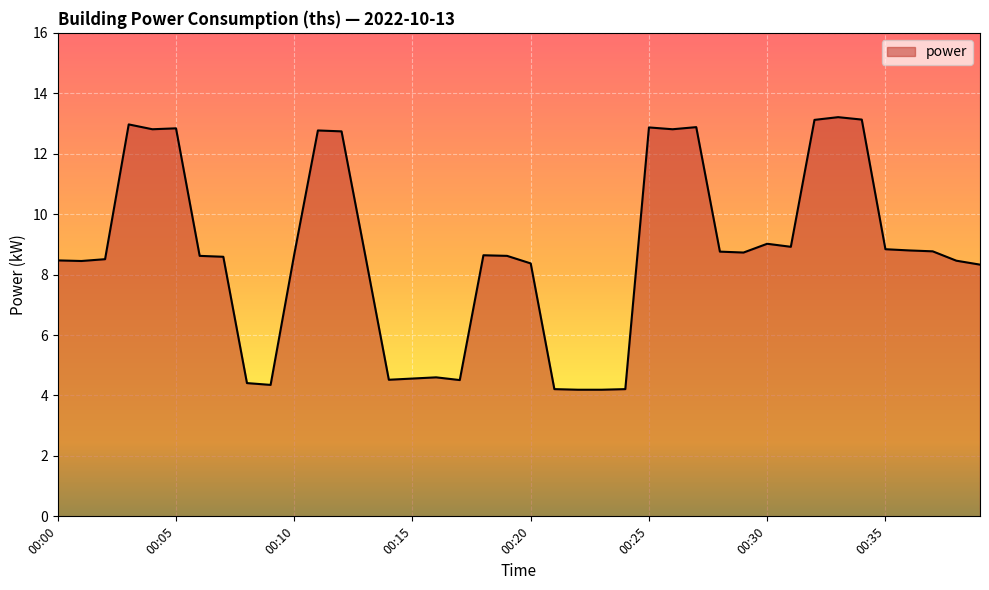

What is the greatest value displayed?

13.2